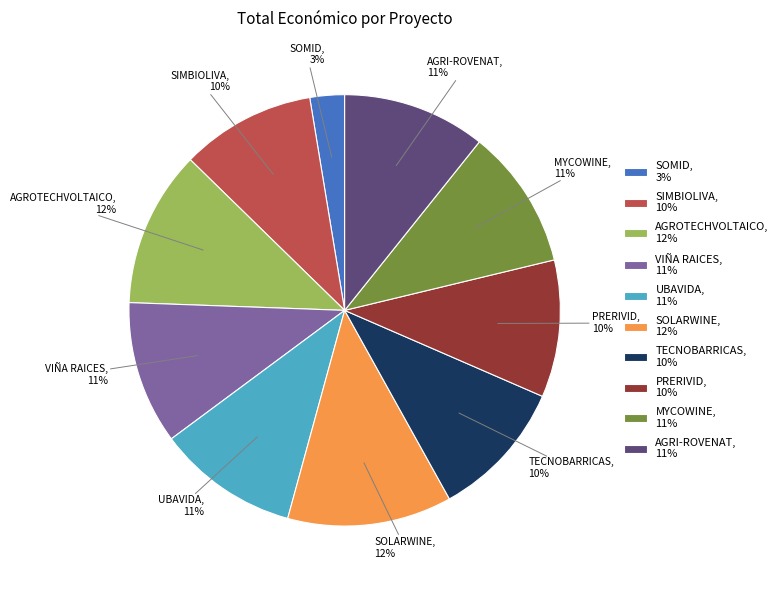

What percentage is the PRERIVID slice, to the nearest percent?

10%